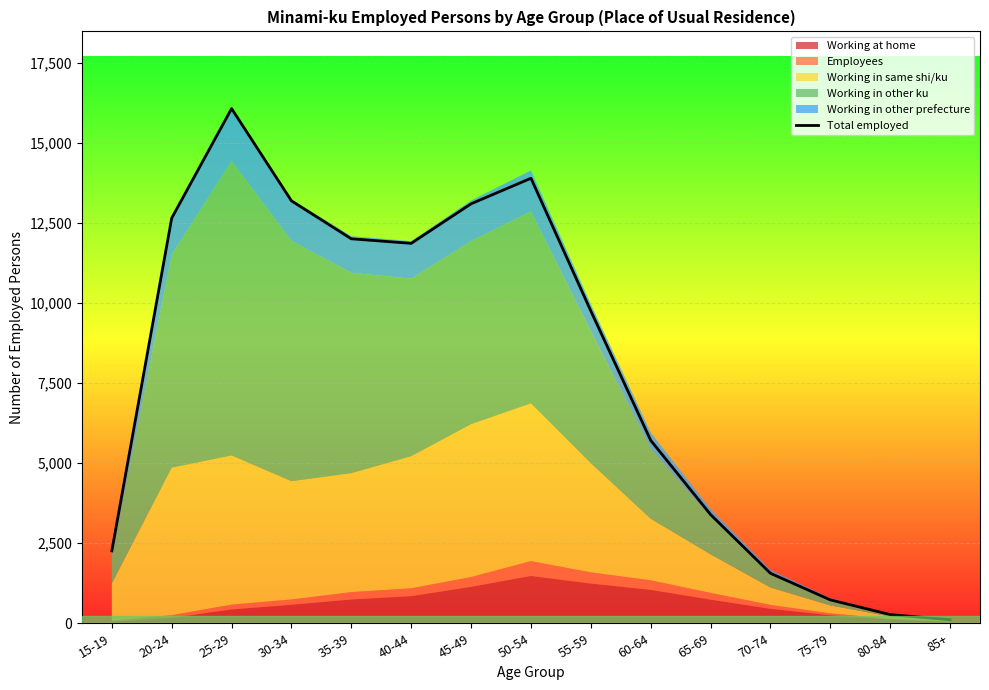

What is the label of the 15th point from the right?

15-19